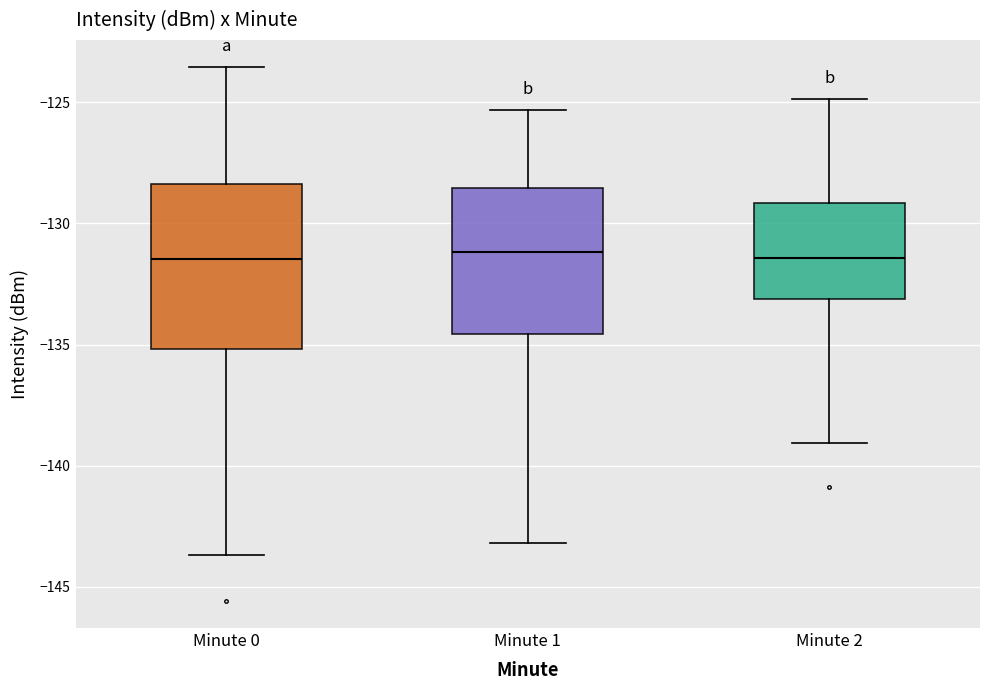

Reading left to right, read every box against the y-axis: the position of its median line, the range the box covers, and the ends of its whiskers. The values are not printed on the chart, so give them approximately, as read against the axis.

Minute 0: median -131.5, box -135.0 to -128.5, whiskers -143.5 to -123.5
Minute 1: median -131.0, box -134.5 to -128.5, whiskers -143.0 to -125.5
Minute 2: median -131.5, box -133.0 to -129.0, whiskers -139.0 to -125.0